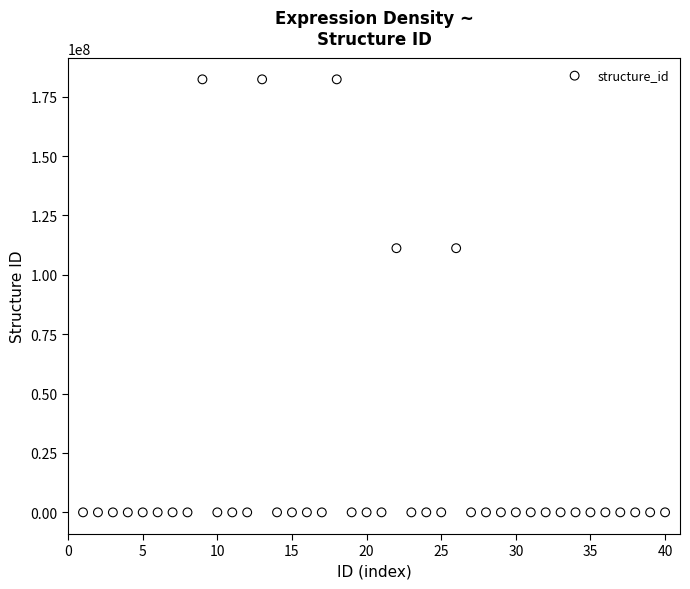

What is the range of X values (max minus min)?

39